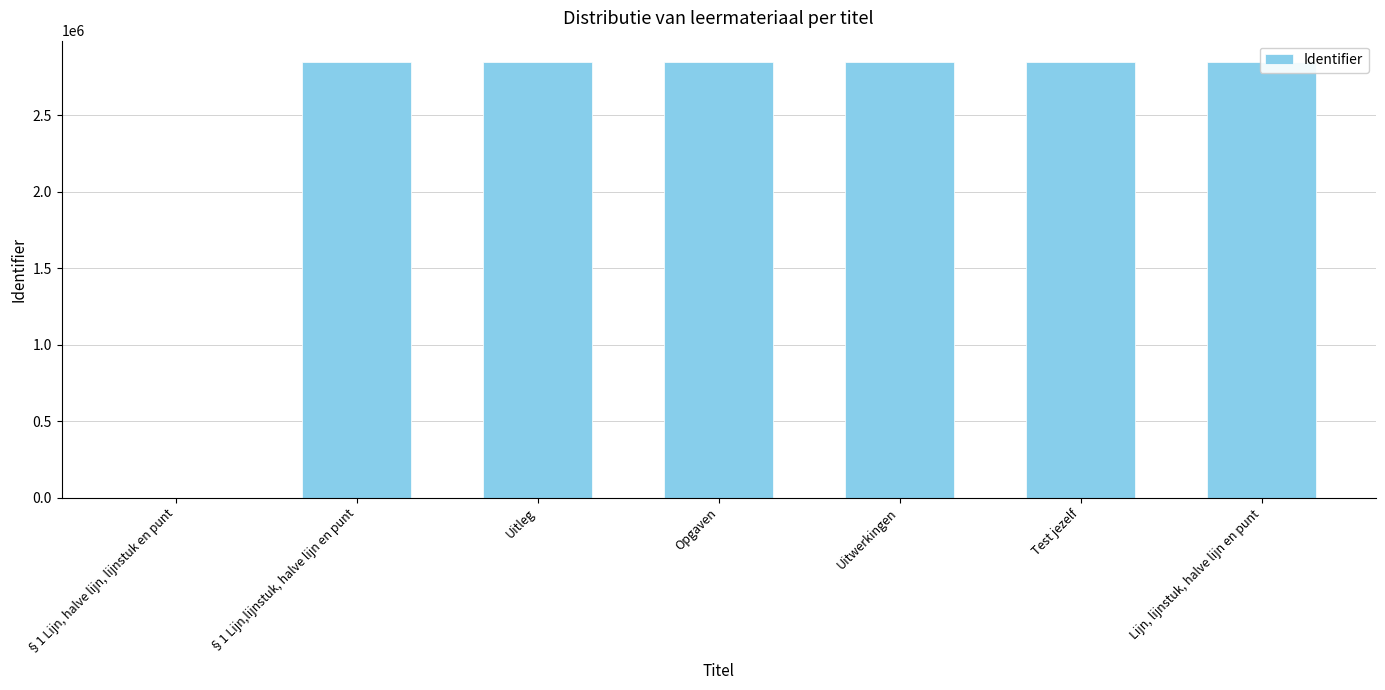

Are the bars grouped side by side (vs. stacked)?

No